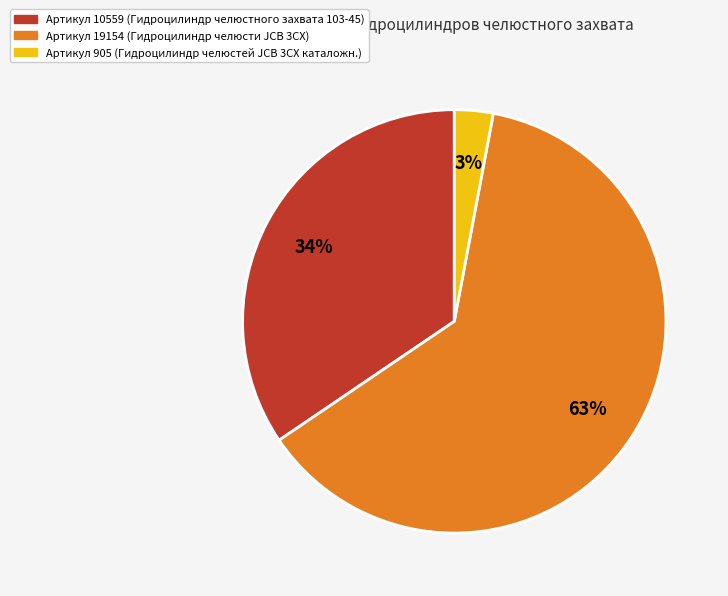

Is there any slice that represents more than half of the pie?

Yes